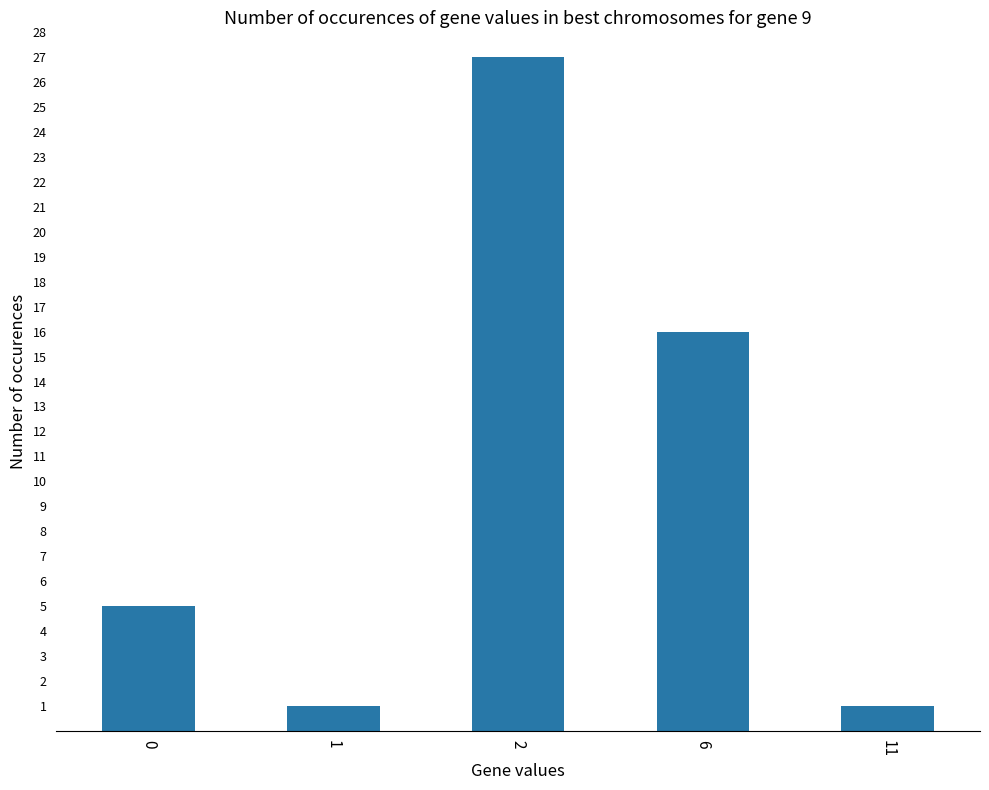

At which category does the chart reach its peak across all series?

2